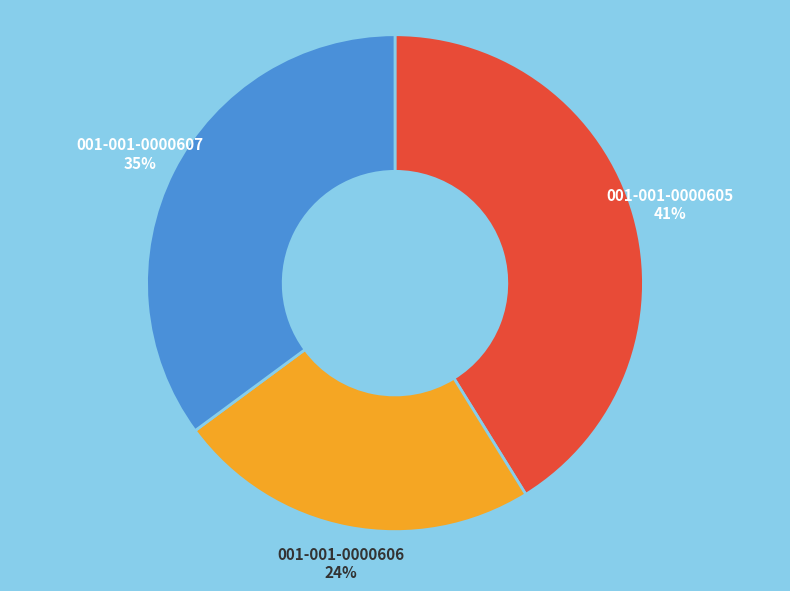

Between 001-001-0000607 and 001-001-0000605, which is larger?

001-001-0000605